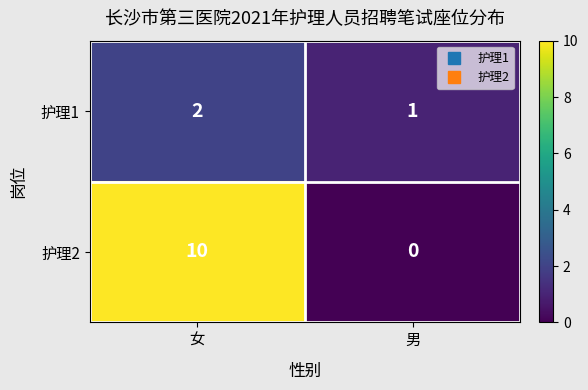

What is the approximate value of 护理2 at 女, to the nearest 10?

10